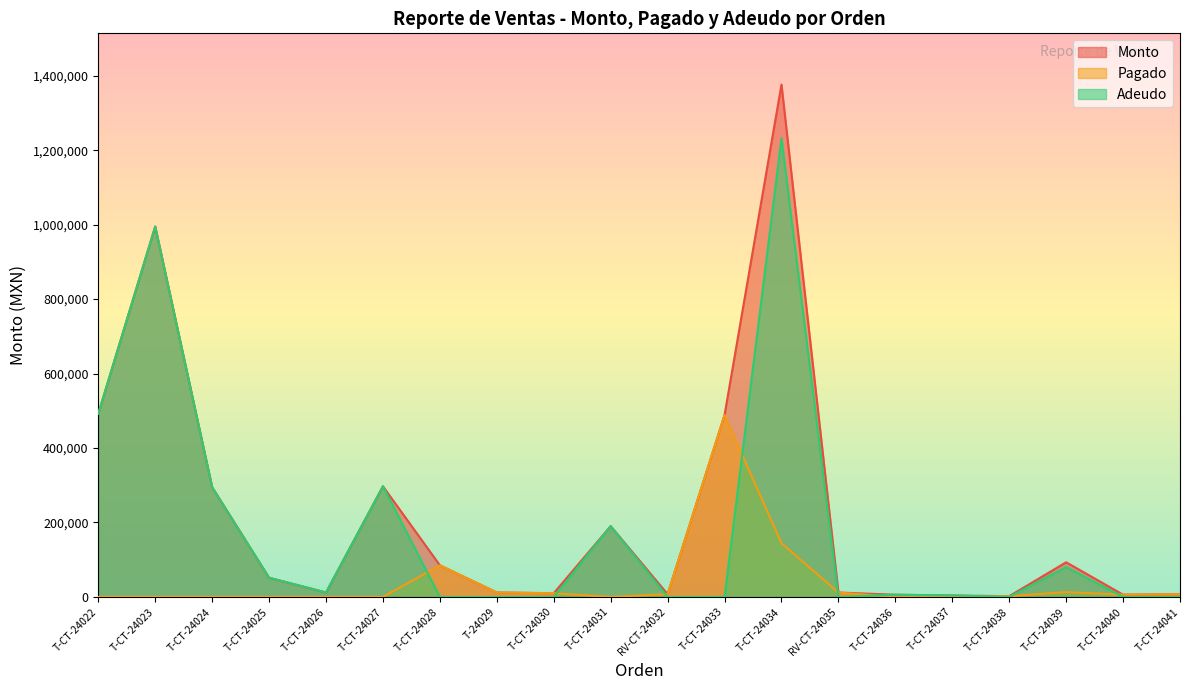

List the series in order of their peak value, lowest first.

Pagado, Adeudo, Monto